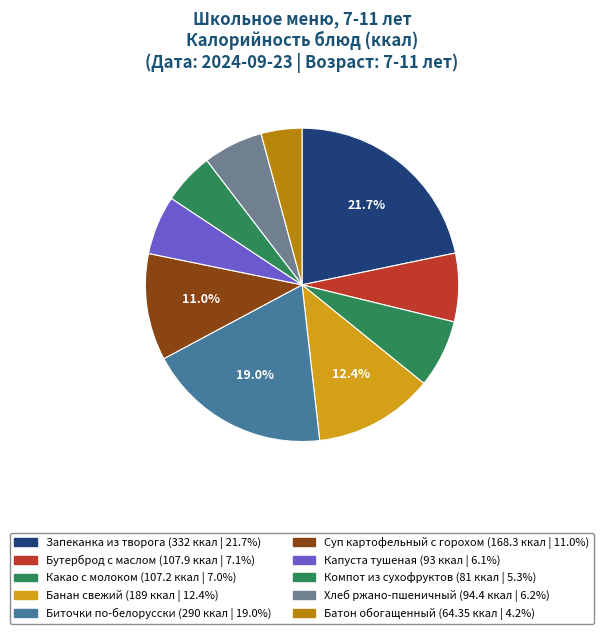

How many segments does this pie chart have?

10